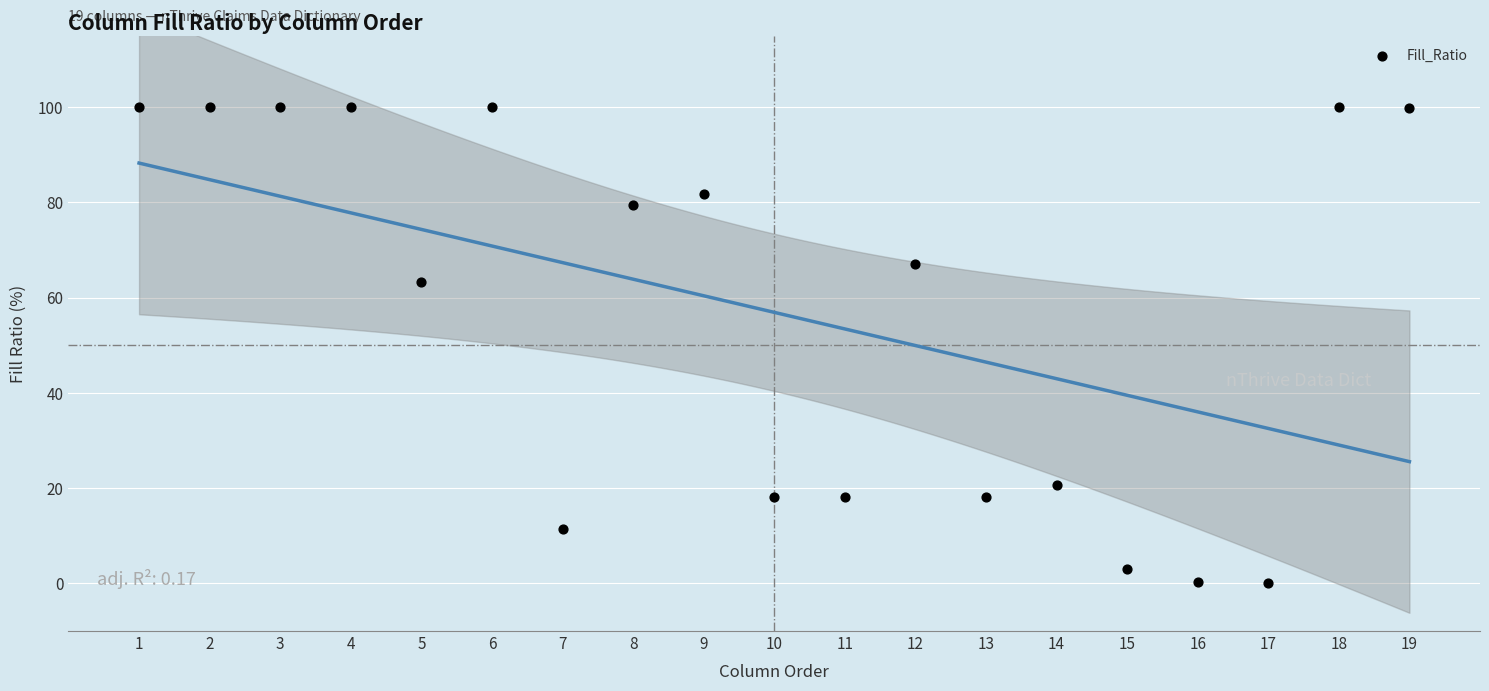

What is the range of Y values (max minus min)?

100.0